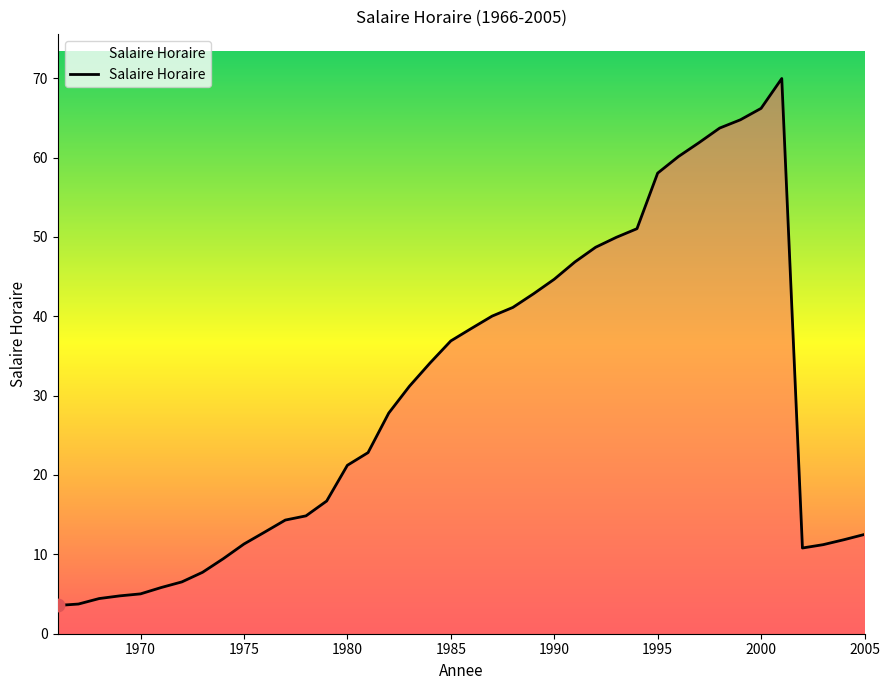

What is the maximum value shown in the chart?

70.0